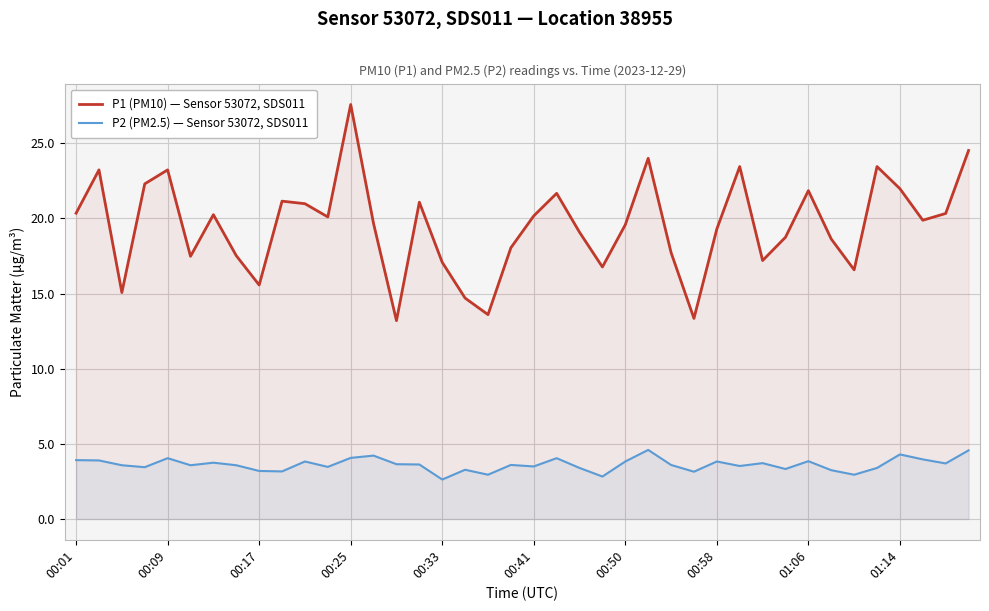

How many data points in P1 (PM10) — Sensor 53072, SDS011 are above 19?

24